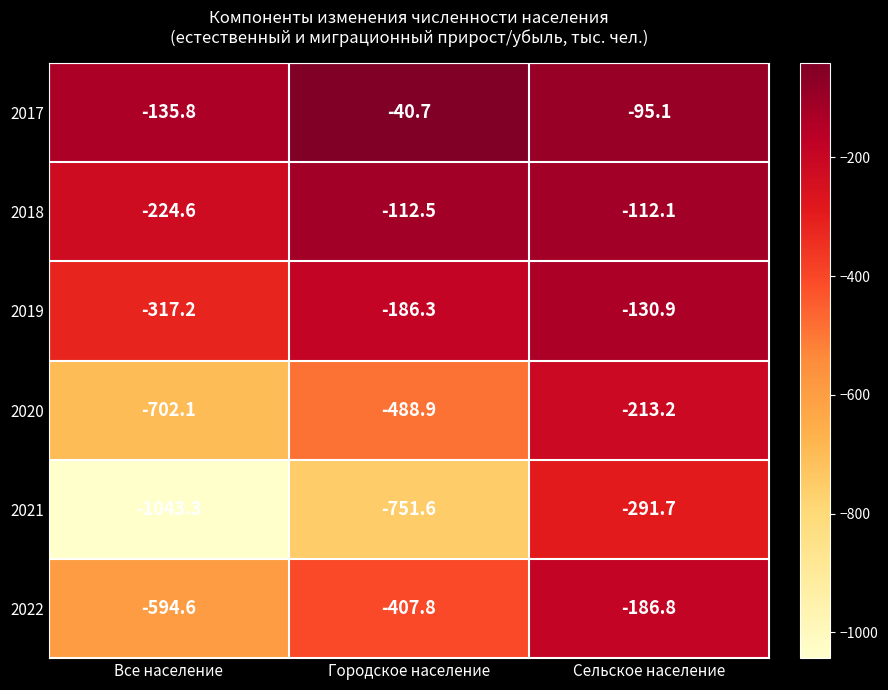

How many values in the 2017 series exceed -95?

1